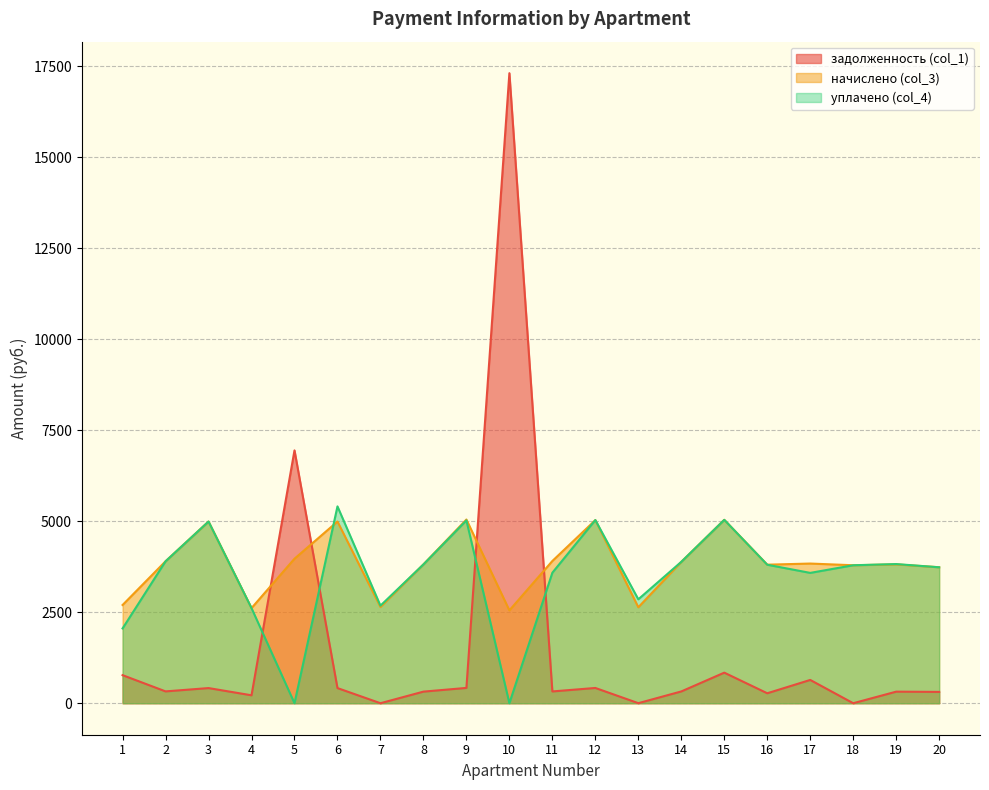

Which series has the largest range (max minus min)?

задолженность (col_1)